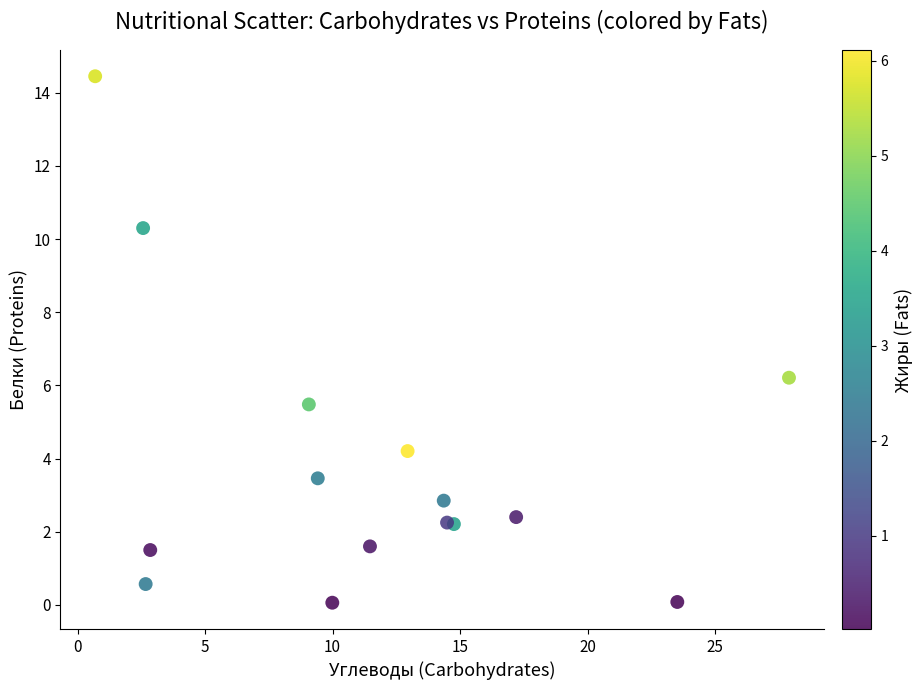

What Y value in the scatter plot is closest to 7?

6.2